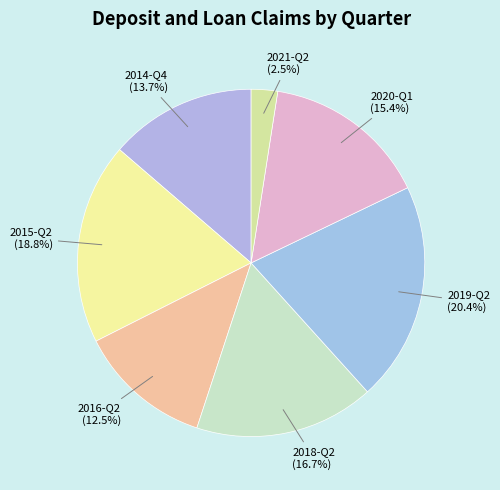

Does any single category account for the majority?

No